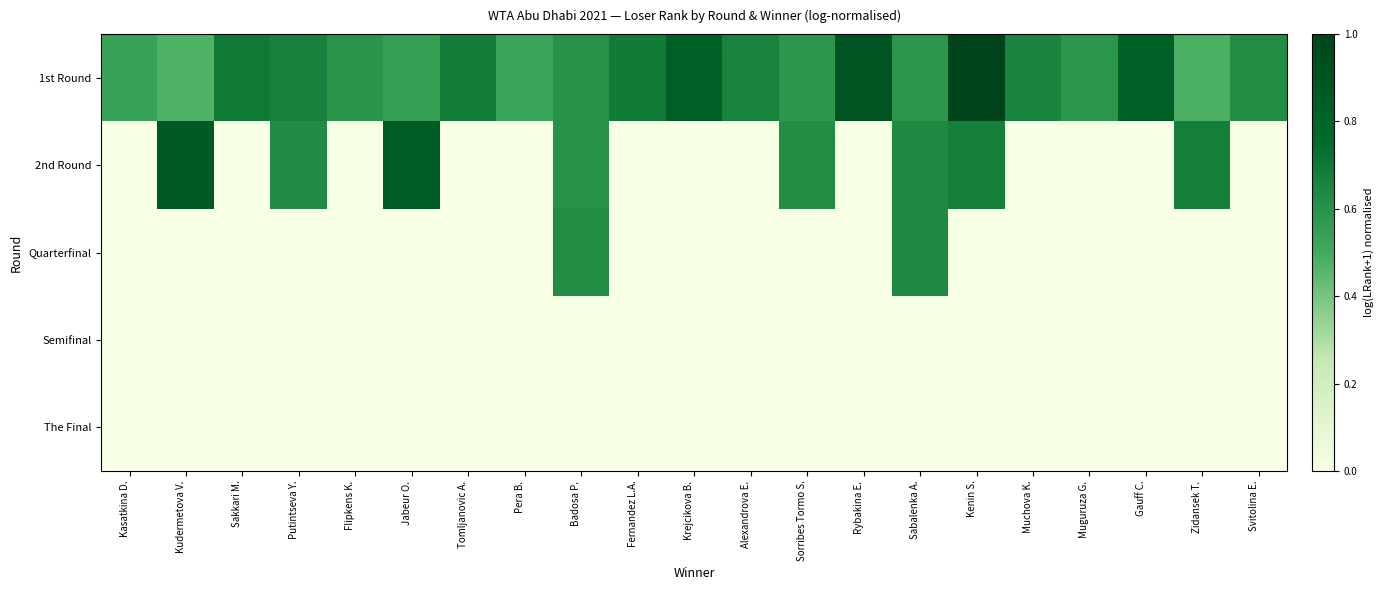

Which has a higher value, Fernandez L.A. or Rybakina E.?

Rybakina E.